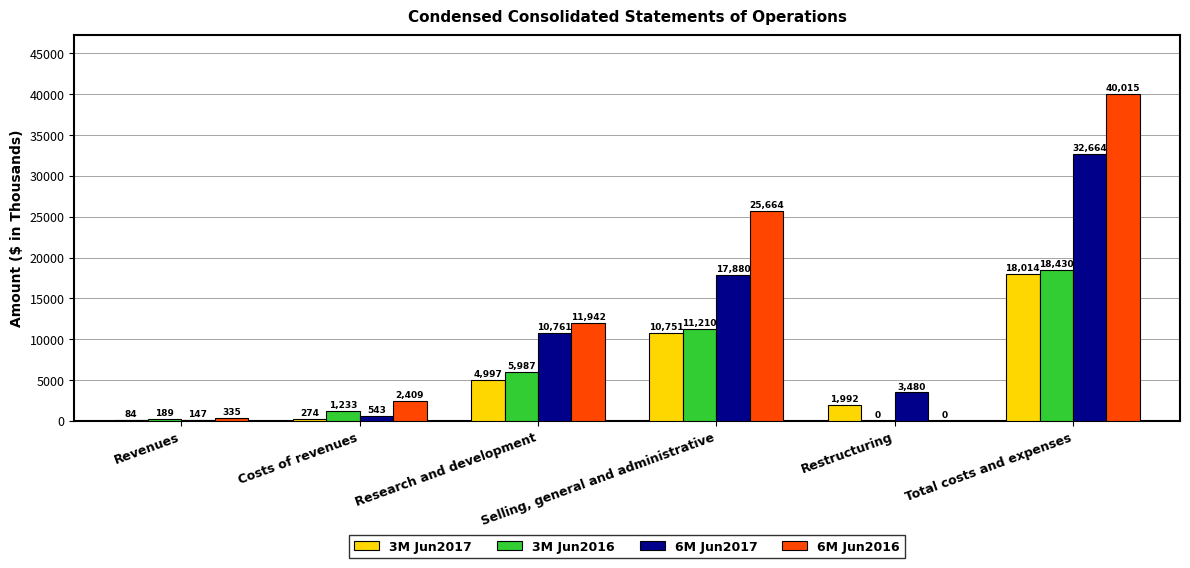

At which label is 3M Jun2017 closest to 9049?

Selling, general and administrative